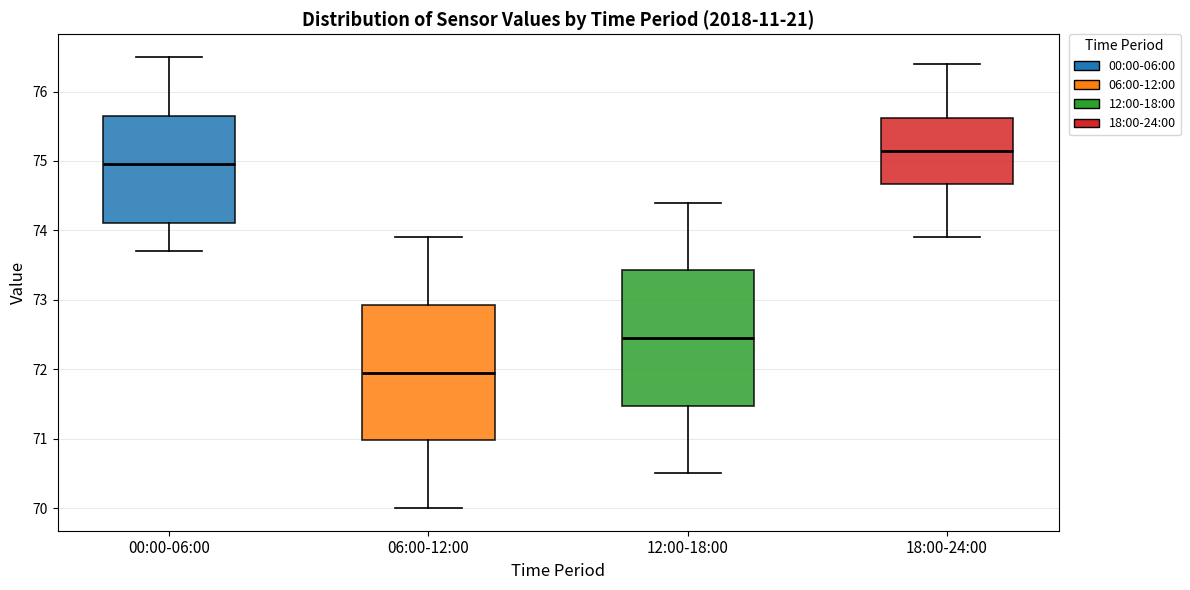

Which box has the highest median line?

18:00-24:00